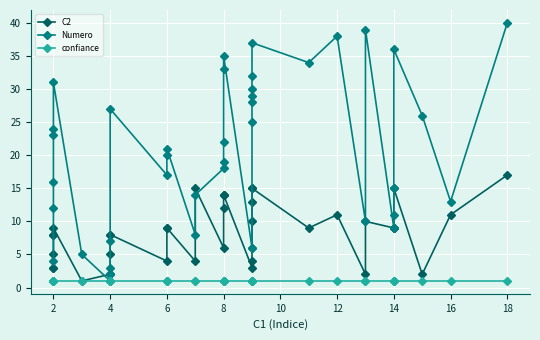

The value of Numero at 6 is 12. True or false?

False